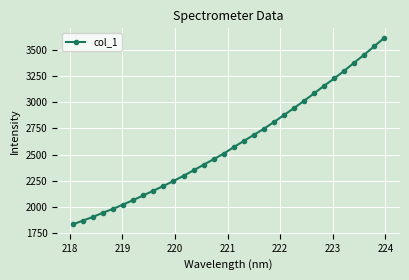

Does the chart display data point markers on the line(s)?

Yes